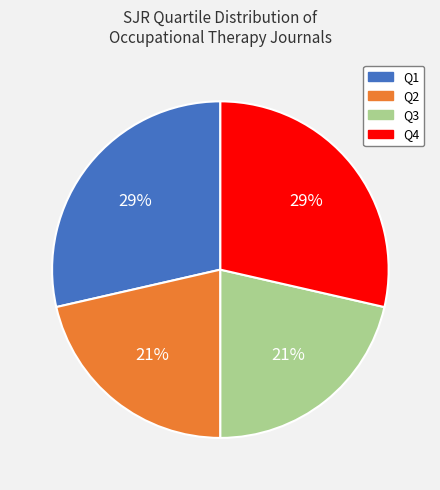

How many segments does this pie chart have?

4